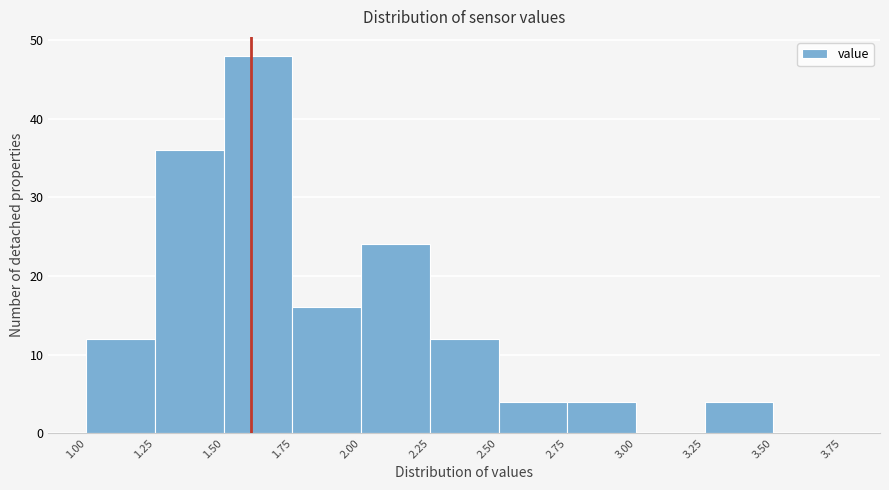

What is the height of the bar covering 1.50 to 1.75 on the x-axis? The values are not printed on the chart, so give them approximately, as read against the axis.

48